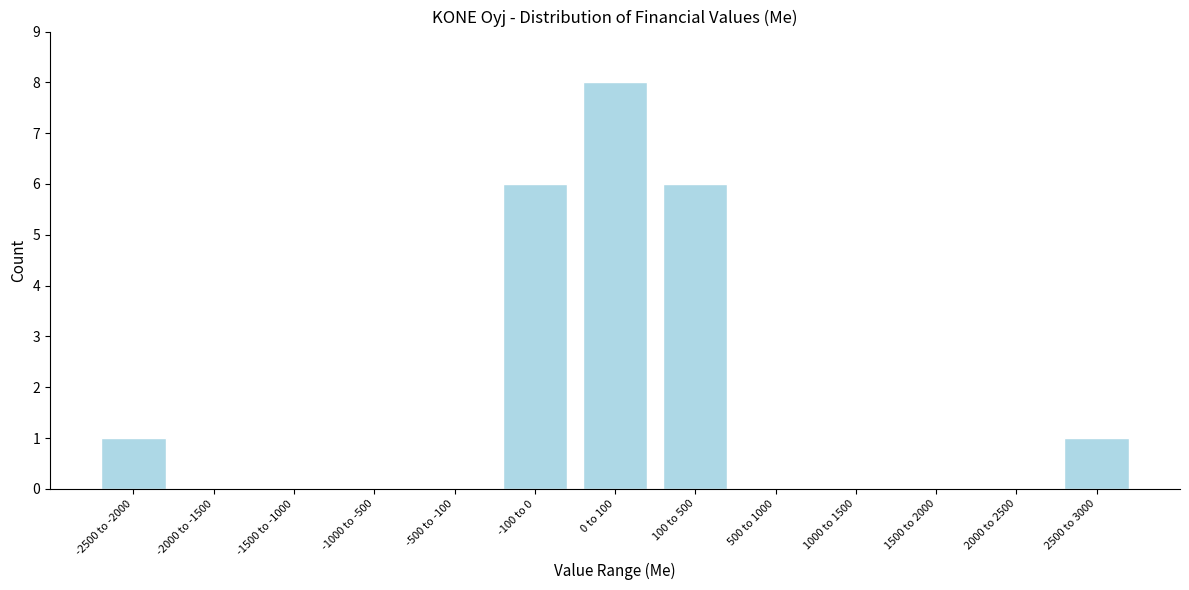

Reading right to left, list all the values displayed in this chart.

2500 to 3000=1	2000 to 2500=0	1500 to 2000=0	1000 to 1500=0	500 to 1000=0	100 to 500=6	0 to 100=8	-100 to 0=6	-500 to -100=0	-1000 to -500=0	-1500 to -1000=0	-2000 to -1500=0	-2500 to -2000=1